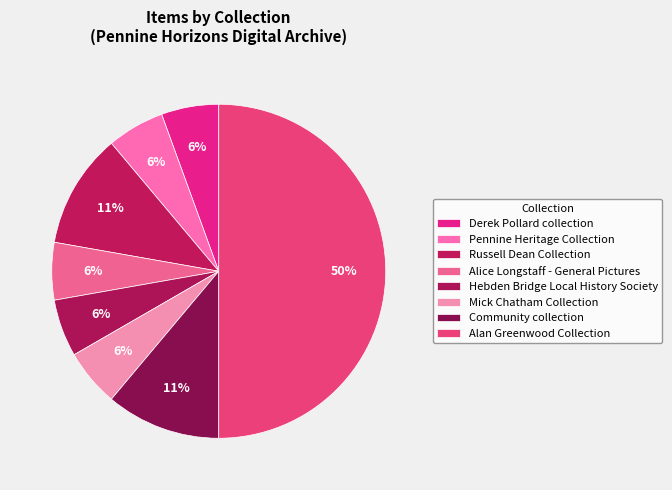

How many slices are in this pie chart?

8